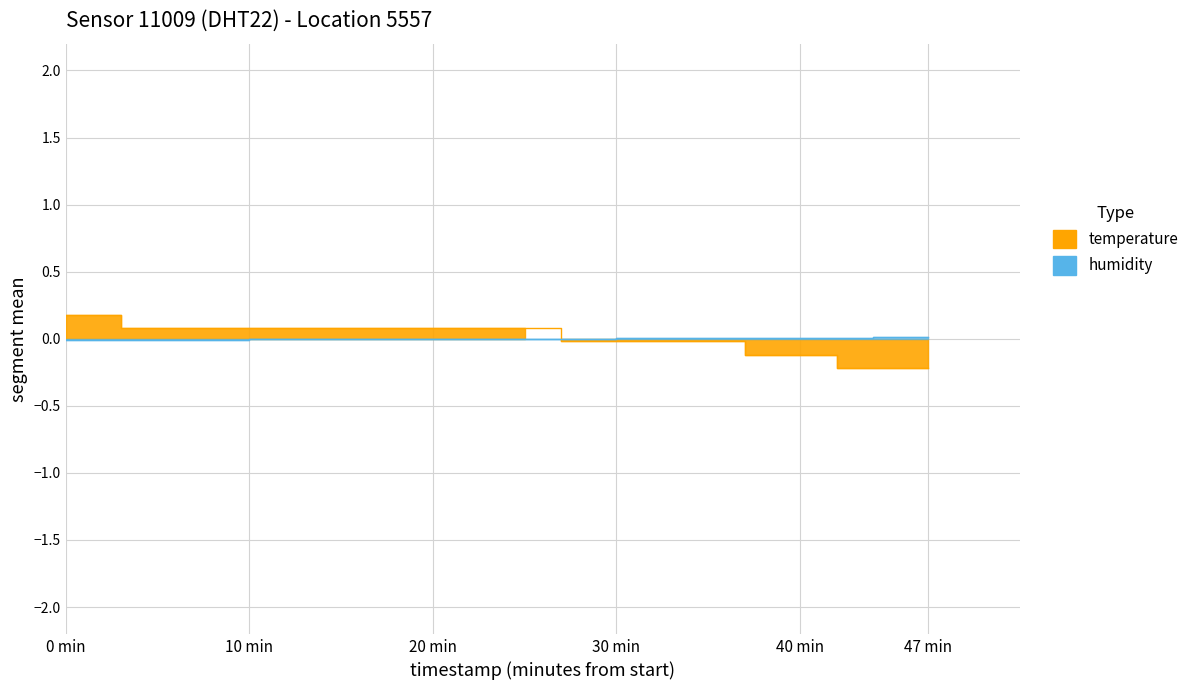

At which category is the sum across all series the highest?

0 min